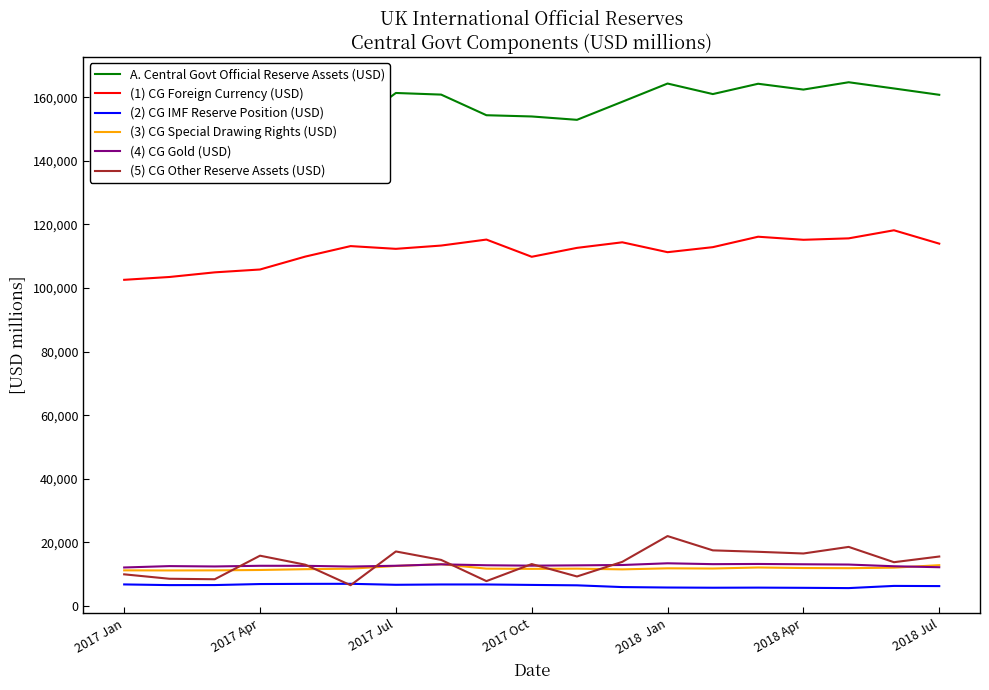

What is the maximum value for (3) CG Special Drawing Rights (USD)?

13144